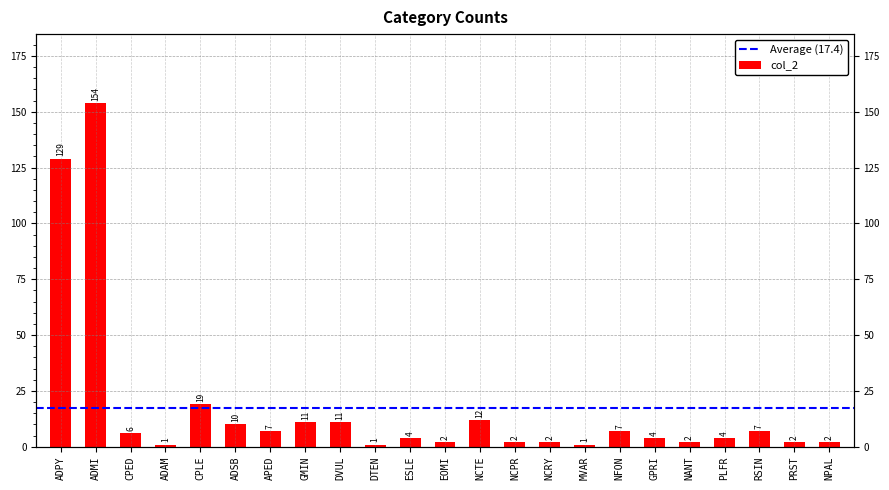

List the labels in order of value, smallest first.

ADAM, DTEN, MVAR, EOMI, NCPR, NCRY, NANT, PRST, NPAL, ESLE, GPRI, PLFR, CPED, APED, NFON, RSIN, ADSB, GMIN, DVUL, NCTE, CPLE, ADPY, ADMI